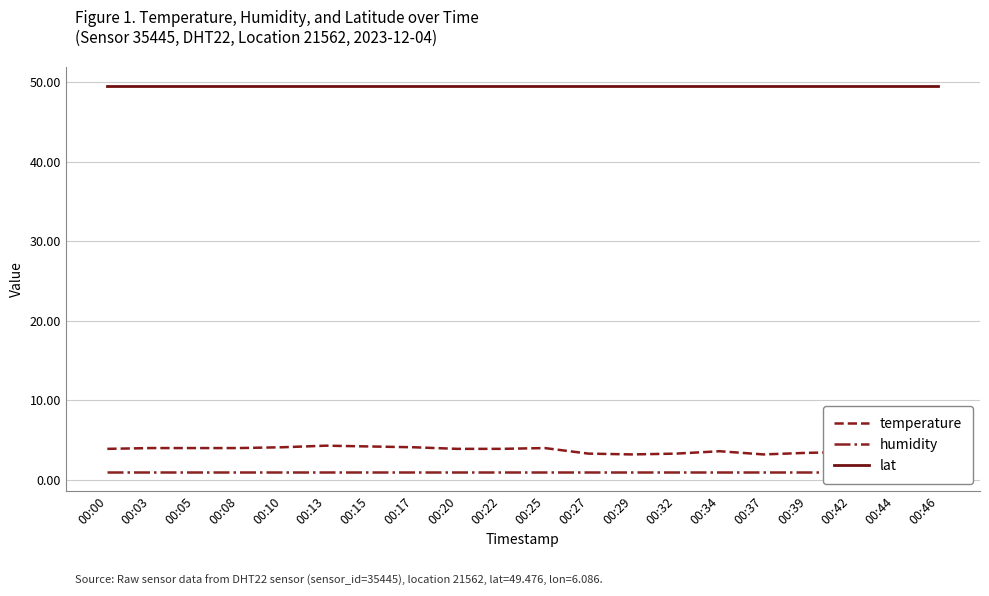

What is the average value of the lat series?

49.5